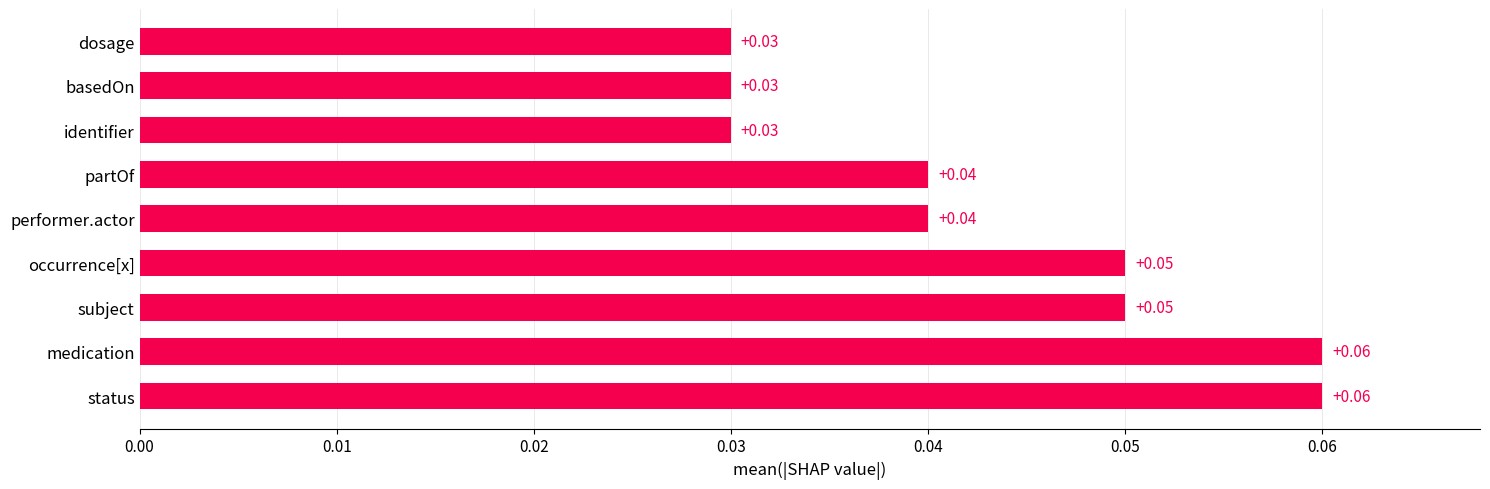

What is the sum of all values?

0.4